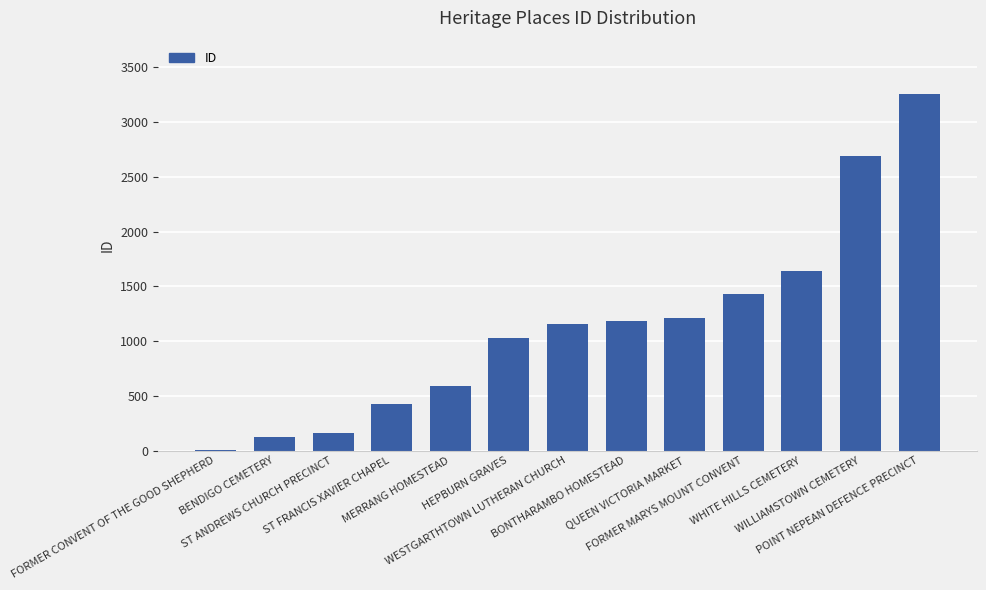

What is the maximum value shown in the chart?

3256